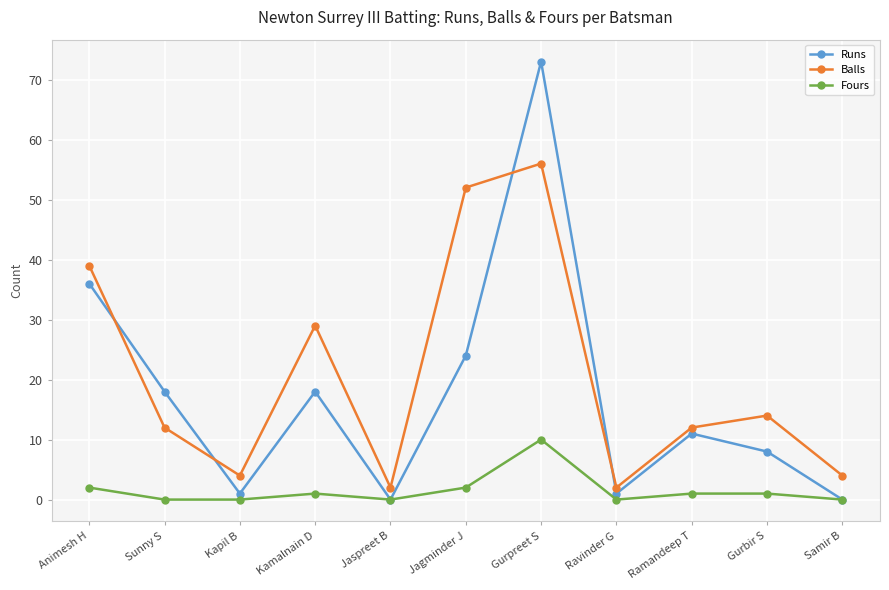

What are all the series names shown in the legend?

Runs, Balls, Fours